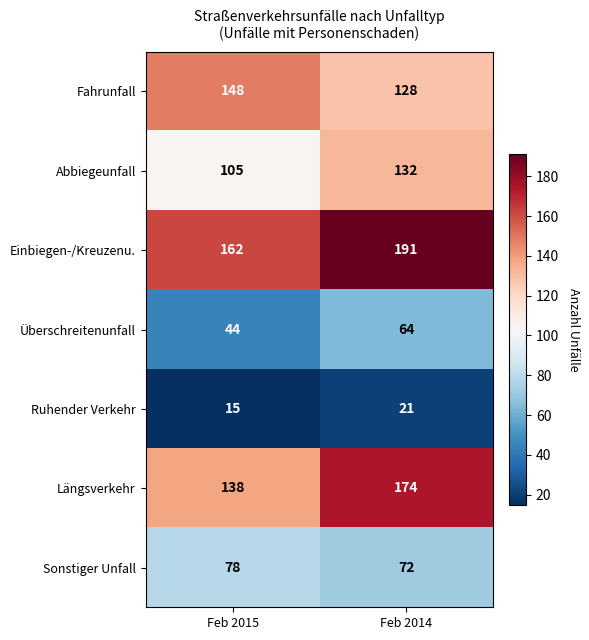

Which label corresponds to the smallest value in the chart?

Feb 2015